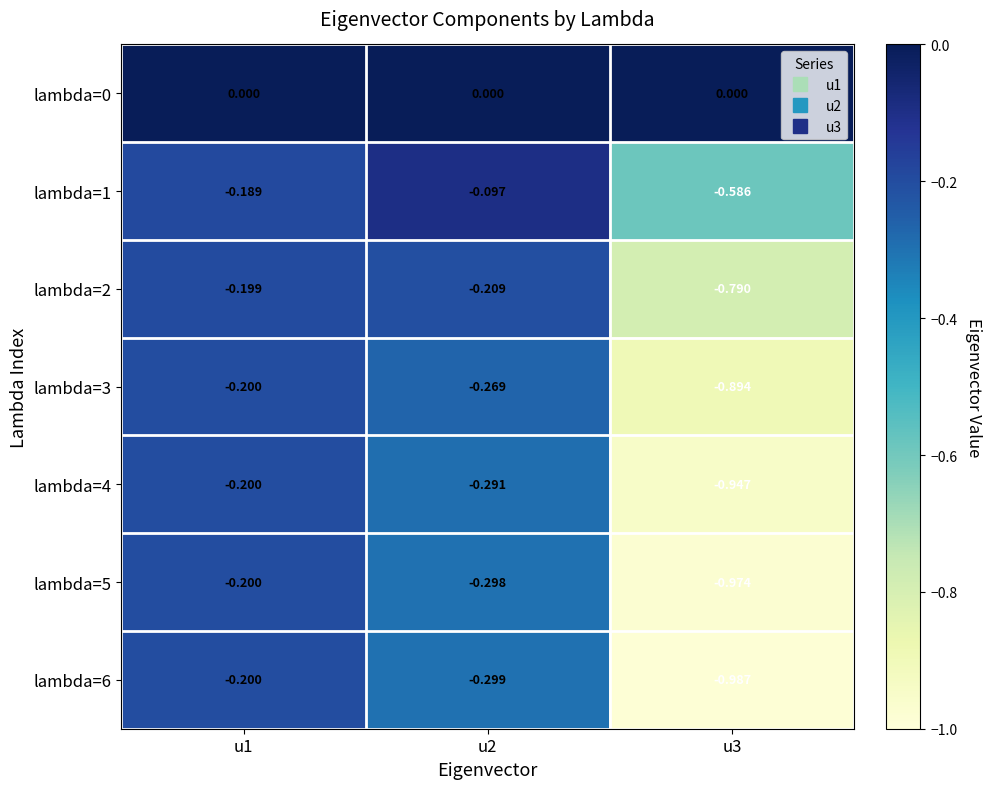

Rank the series at u3 from lowest to highest value.

lambda=6, lambda=5, lambda=4, lambda=3, lambda=2, lambda=1, lambda=0